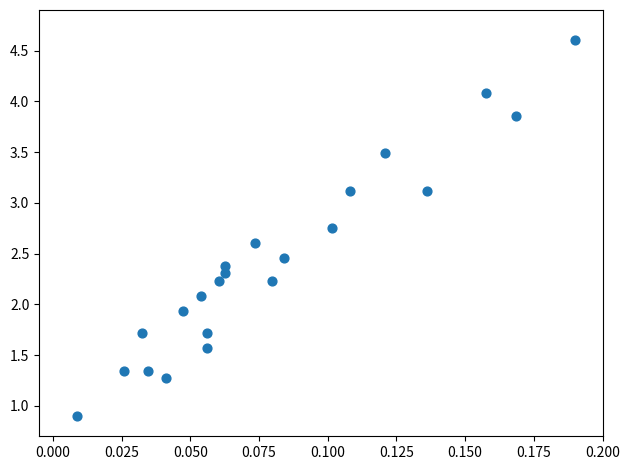

What is the range of Y values (max minus min)?

3.7